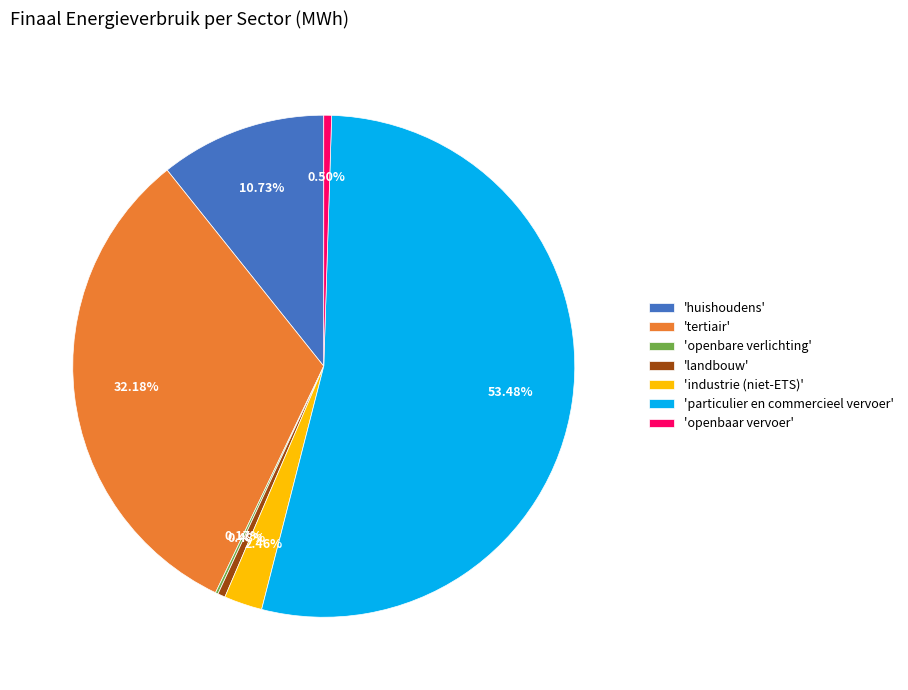

Which category has the biggest portion of the pie?

'particulier en commercieel vervoer'